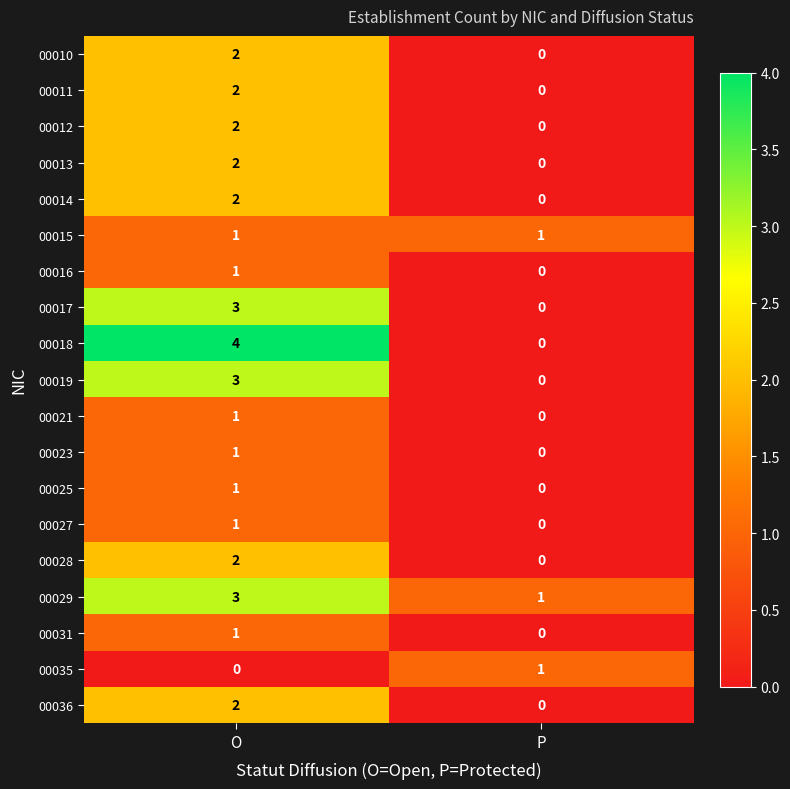

At which label does 00036 reach its minimum?

P